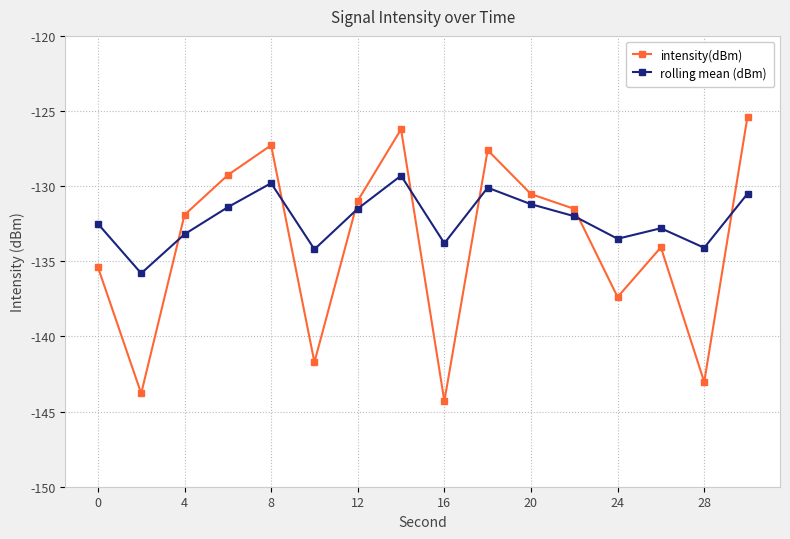

Count the number of data series in this chart.

2